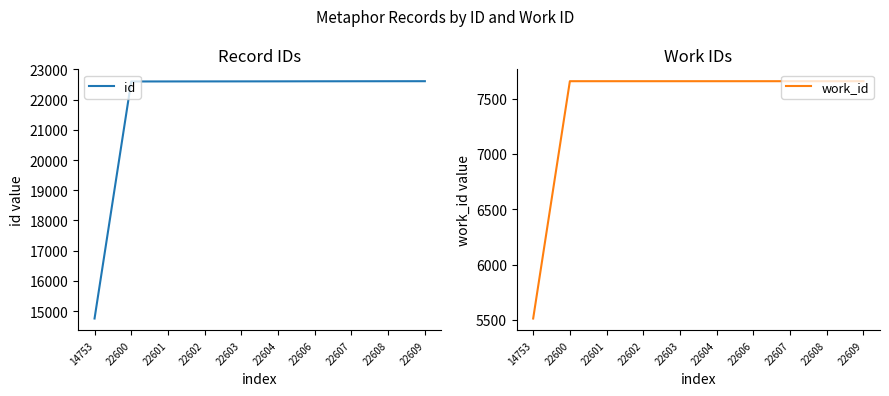

List the series in order of their overall mean, lowest first.

work_id, id